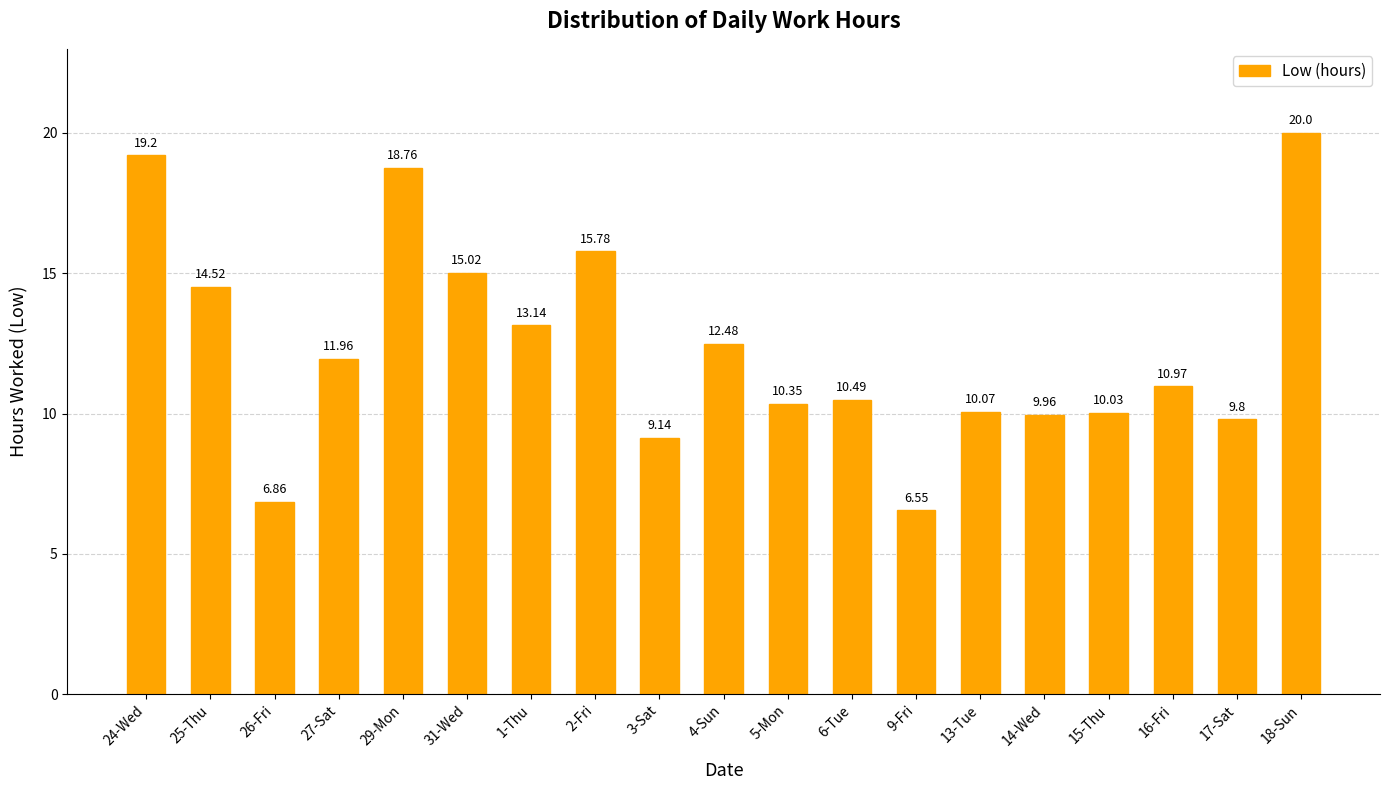

List the labels in order of value, largest first.

18-Sun, 24-Wed, 29-Mon, 2-Fri, 31-Wed, 25-Thu, 1-Thu, 4-Sun, 27-Sat, 16-Fri, 6-Tue, 5-Mon, 13-Tue, 15-Thu, 14-Wed, 17-Sat, 3-Sat, 26-Fri, 9-Fri